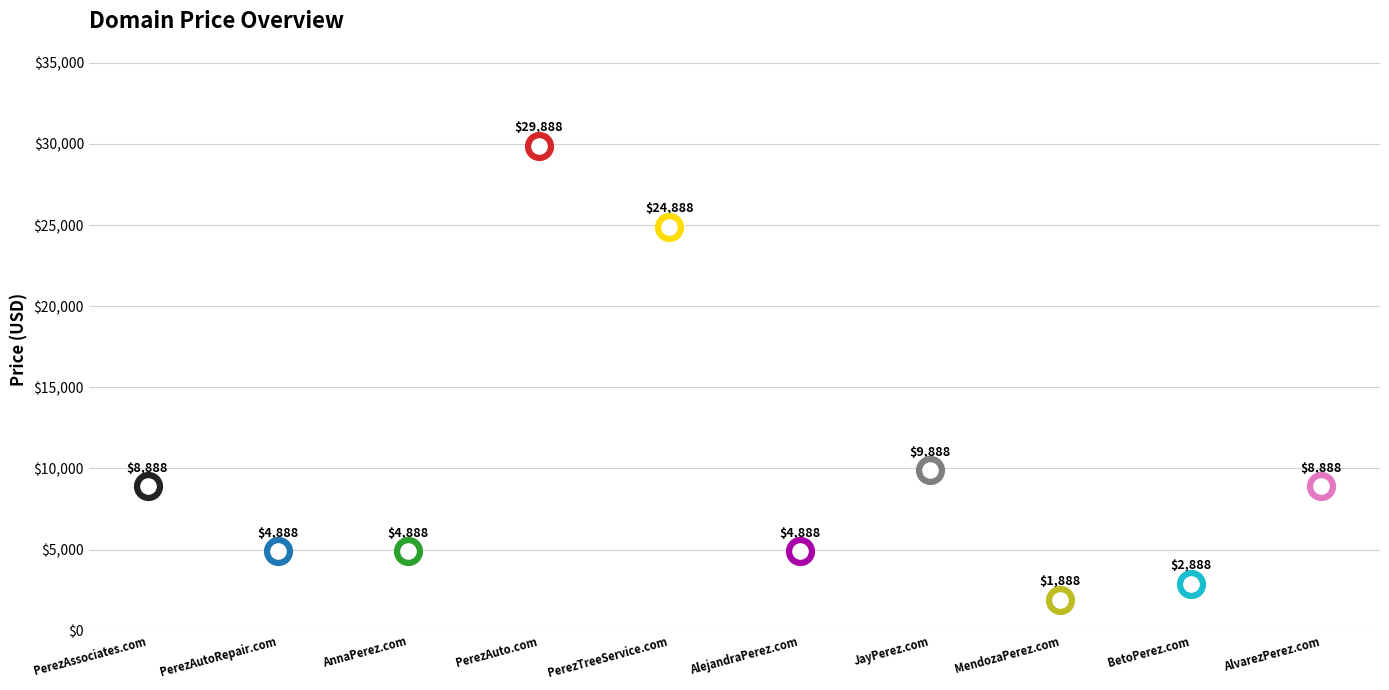

Approximately how many times larger is the value at AlvarezPerez.com compared to PerezAutoRepair.com?

1.8